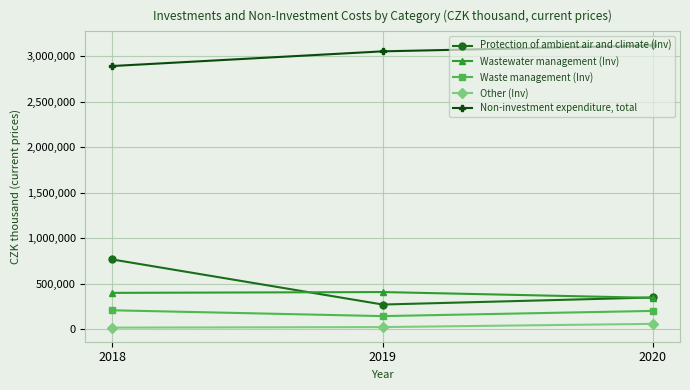

Rank the series by their maximum value, from lowest to highest.

Other (Inv), Waste management (Inv), Wastewater management (Inv), Protection of ambient air and climate (Inv), Non-investment expenditure, total